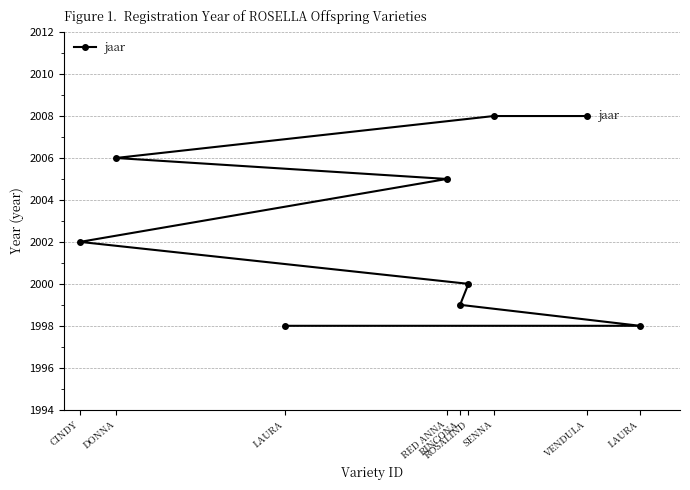

Between LAURA and DONNA, which is larger?

DONNA